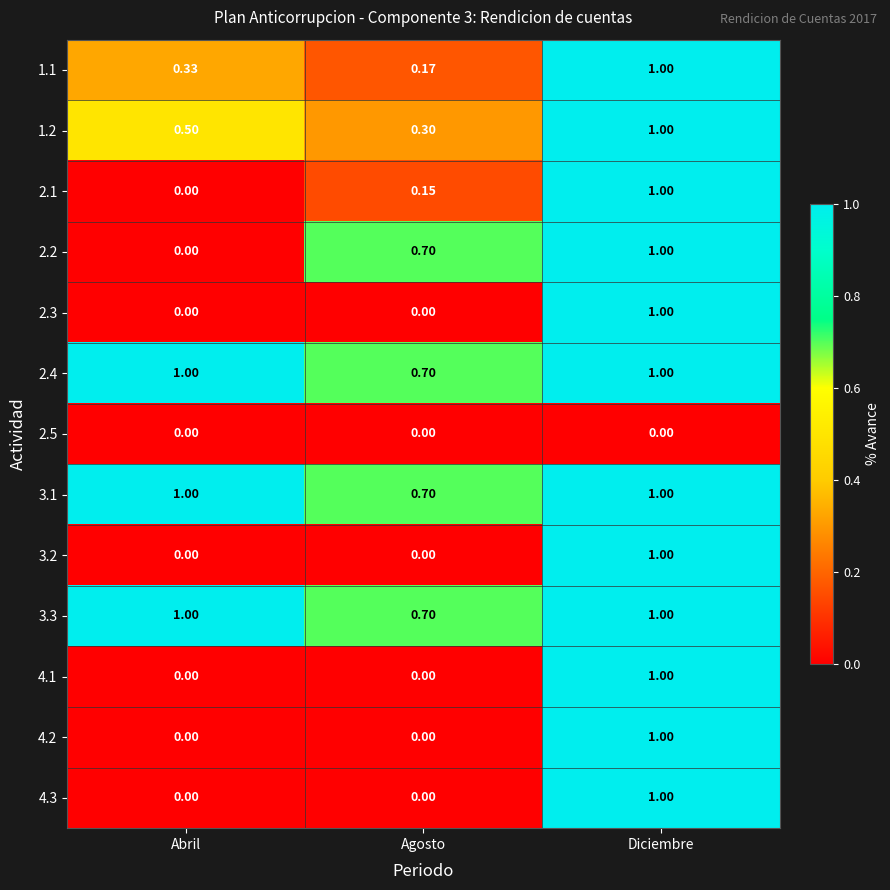

Is the value of 2.1 at Diciembre greater than the value of 2.5 at Abril?

Yes